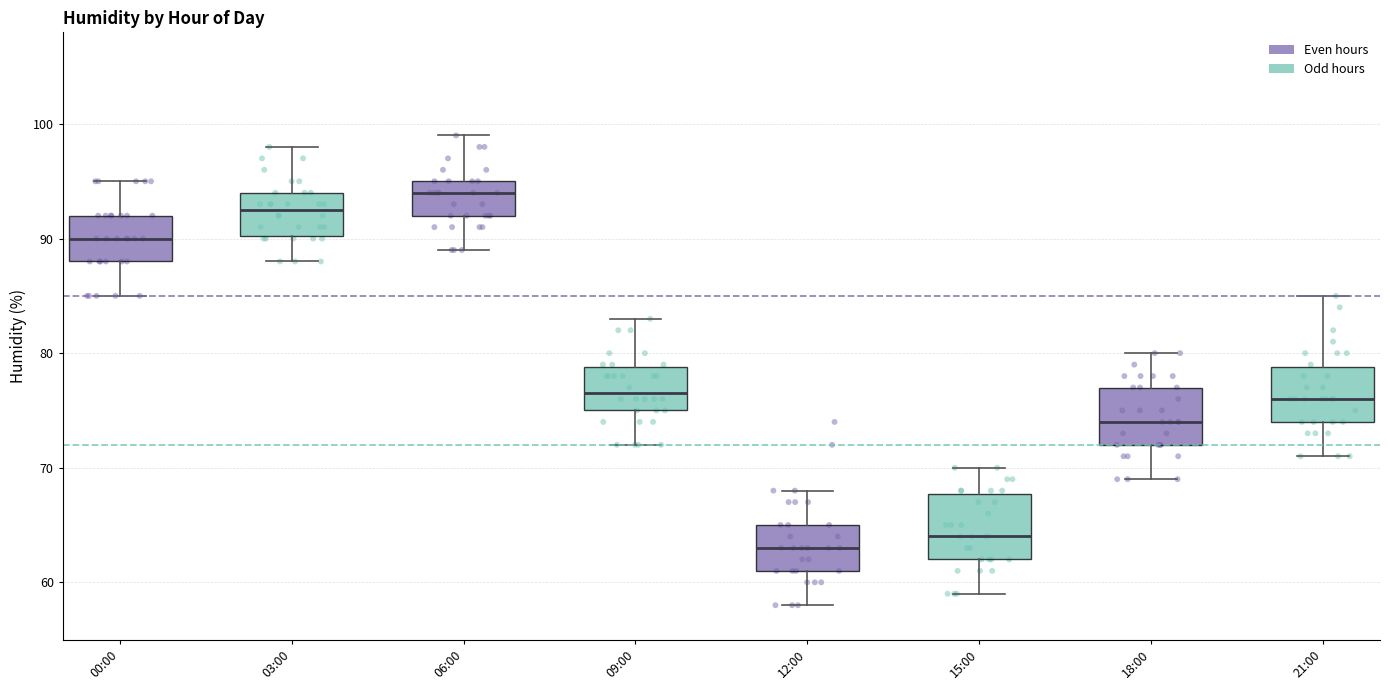

Reading left to right, read every box against the y-axis: the position of its median line, the range the box covers, and the ends of its whiskers. The values are not printed on the chart, so give them approximately, as read against the axis.

00:00: median 90, box 88 to 92, whiskers 85 to 95
03:00: median 93, box 90 to 94, whiskers 88 to 98
06:00: median 94, box 92 to 95, whiskers 89 to 99
09:00: median 77, box 75 to 79, whiskers 72 to 83
12:00: median 63, box 61 to 65, whiskers 58 to 68
15:00: median 64, box 62 to 68, whiskers 59 to 70
18:00: median 74, box 72 to 77, whiskers 69 to 80
21:00: median 76, box 74 to 79, whiskers 71 to 85